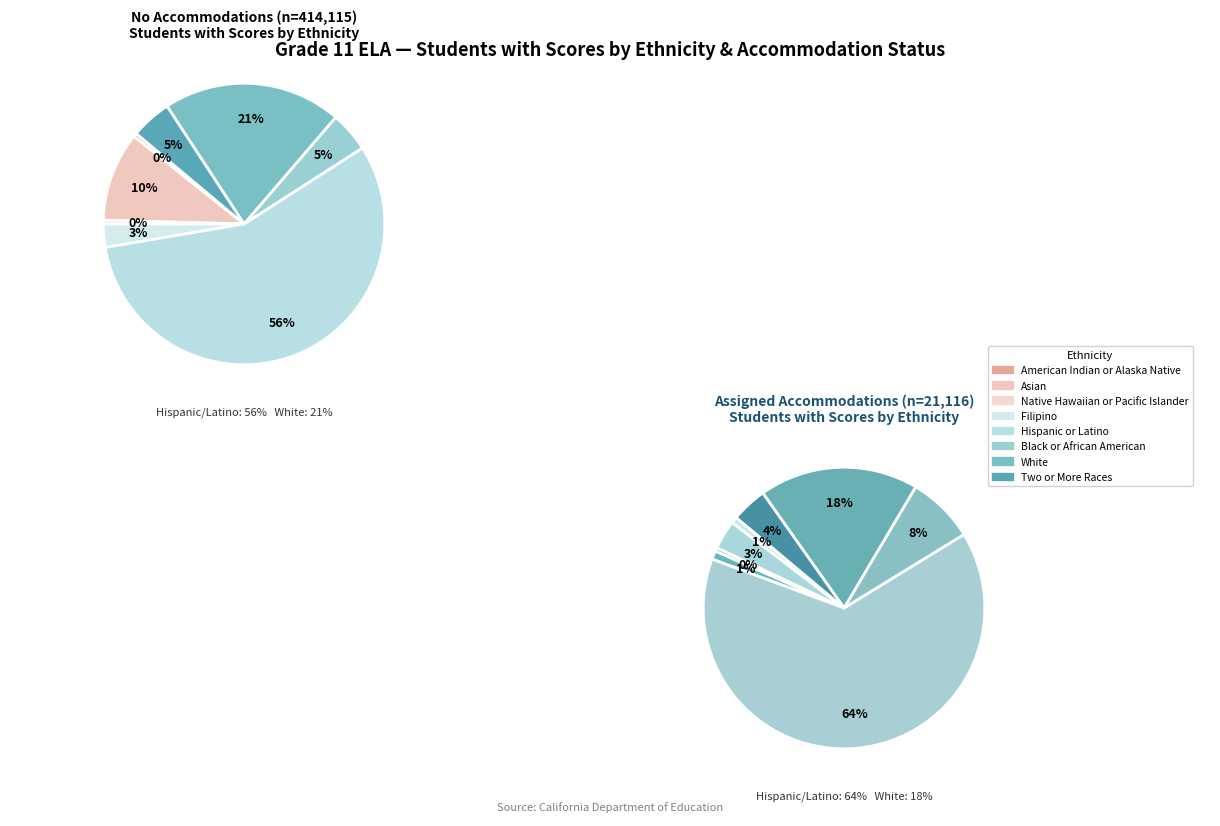

What percentage is the Hispanic or Latino slice, to the nearest percent?

56%